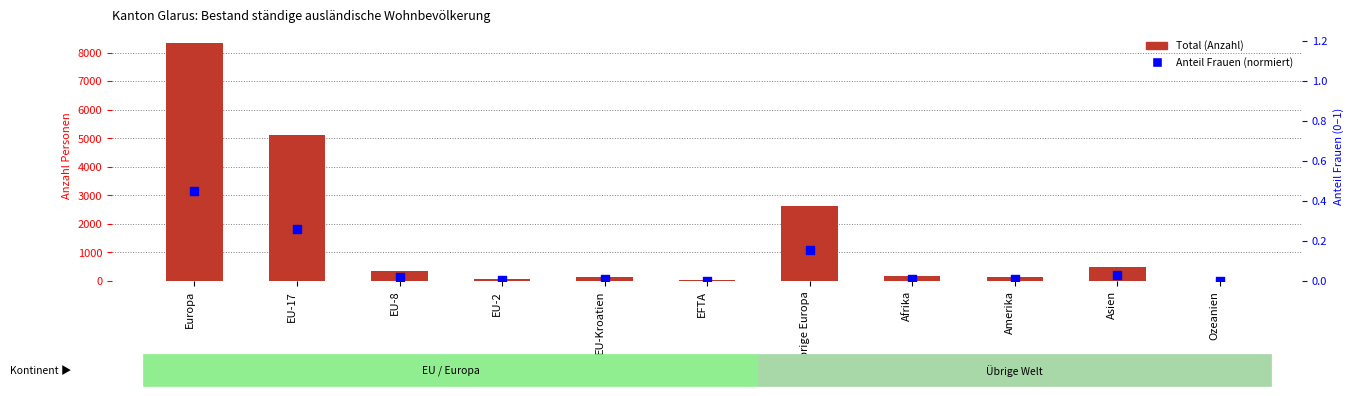

Which series contains the highest Y value?

Total